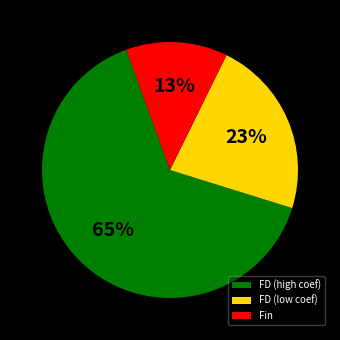

To the nearest percent, what is the combined percentage of Fin and FD (high coef)?

77%